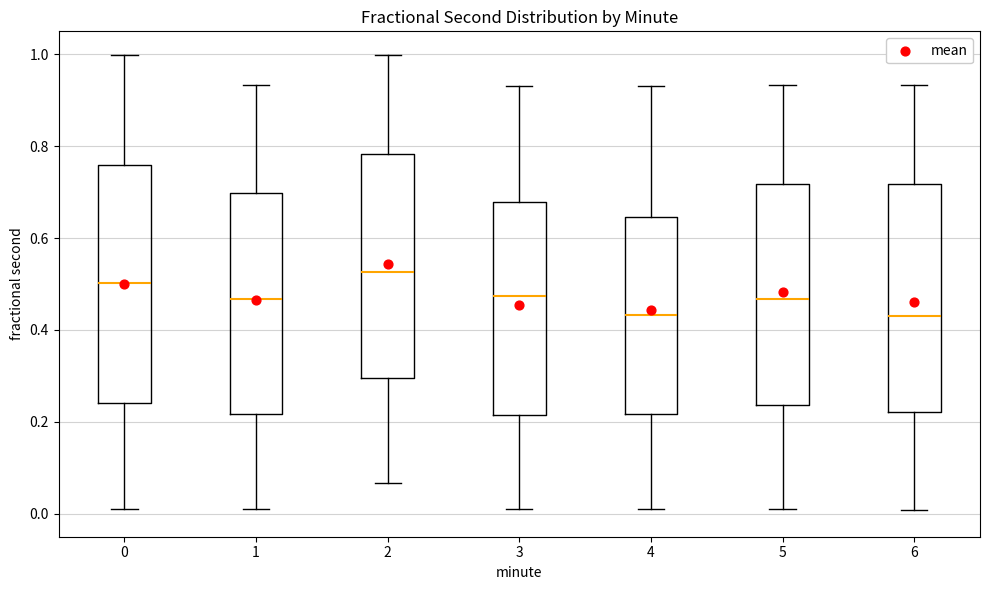

Which box is the tallest, from its lower edge to its upper edge?

0